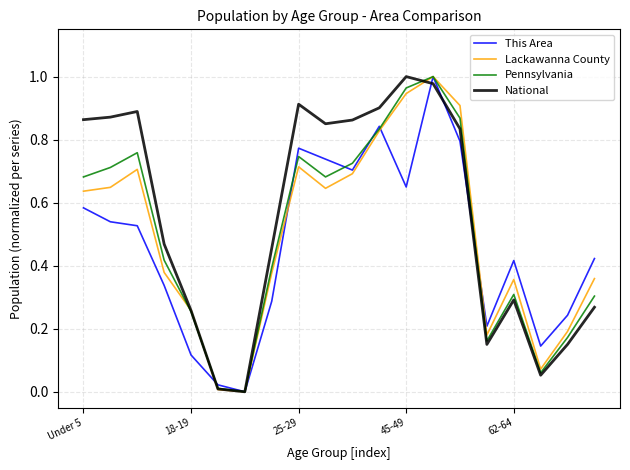

The Lackawanna County series shows 1.5 at 45-49. True or false?

False